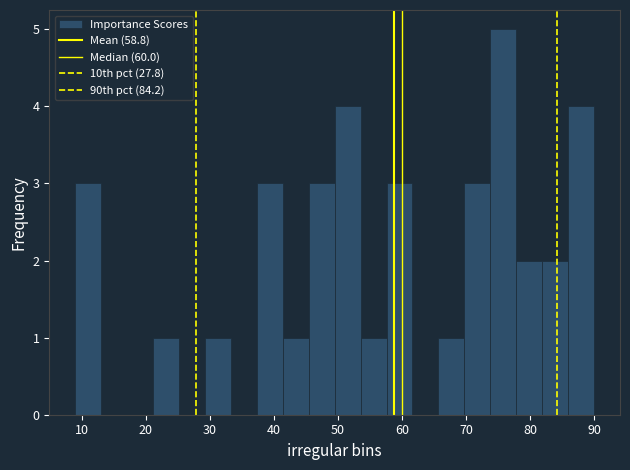

Reading left to right, transcribe this chart: for each bar, give the range it covers on the x-axis and its height. Neither the bar edges nor the heights are printed on the chart, so give them approximately, as read against the axes.

9 to 13: 3
13 to 17: 0
17 to 21: 0
21 to 25: 1
25 to 29: 0
29 to 33: 1
33 to 37: 0
37 to 41: 3
41 to 45: 1
45 to 50: 3
50 to 54: 4
54 to 58: 1
58 to 62: 3
62 to 66: 0
66 to 70: 1
70 to 74: 3
74 to 78: 5
78 to 82: 2
82 to 86: 2
86 to 90: 4